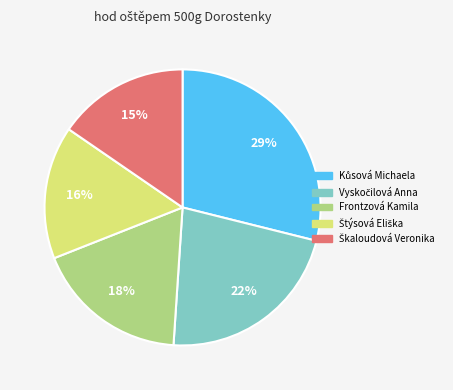

Does Frontzová Kamila represent more than half of the total?

No